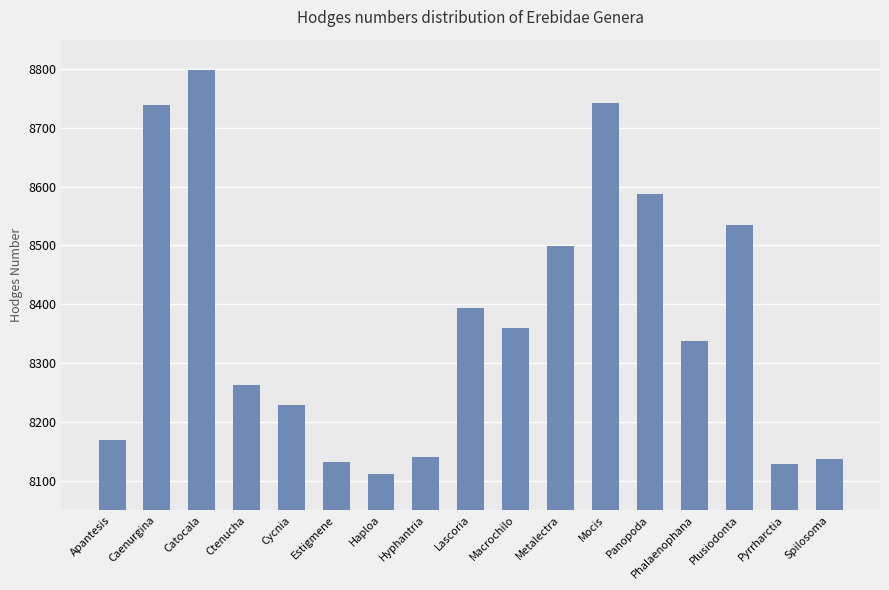

True or false: the data shows 1739 at Phalaenophana.

False